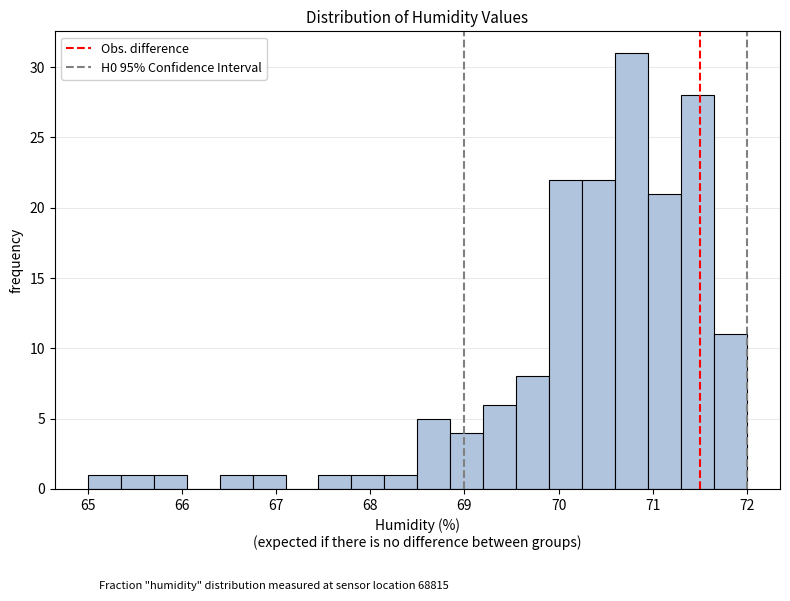

Read against the x-axis, roughly where is the centre of the tallest bar?

70.8